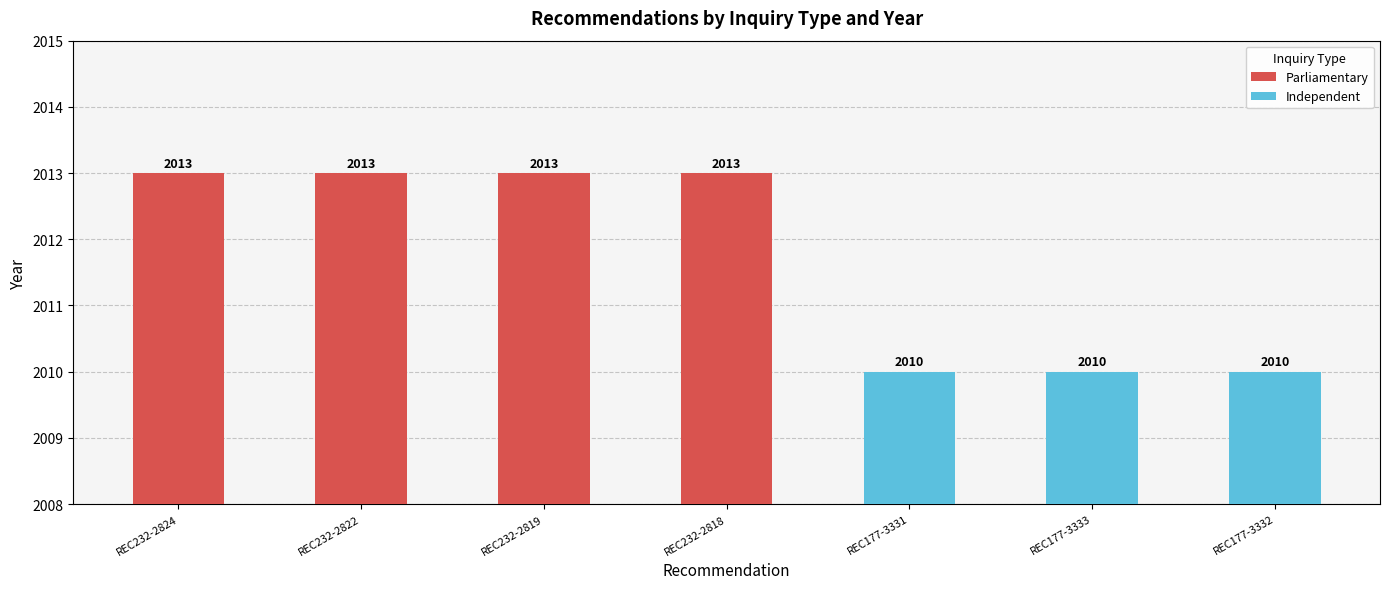

At which label is the value closest to 2011?

REC177-3331